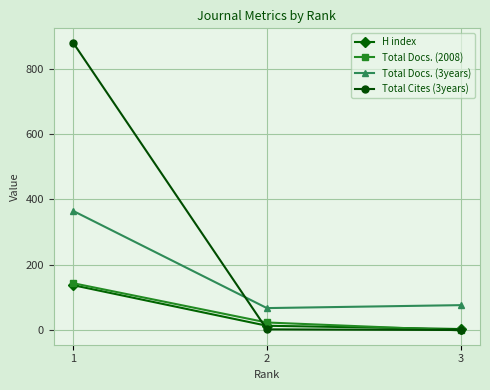

What is the maximum value shown in the chart?

879